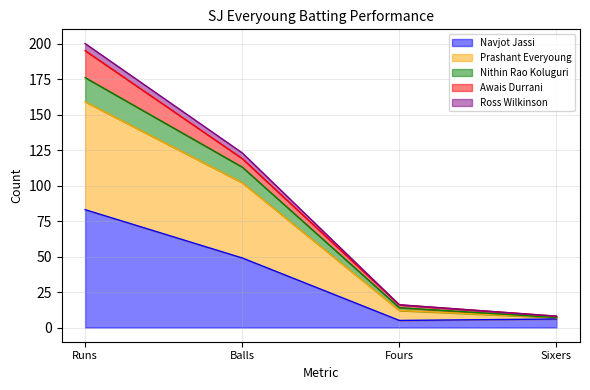

What is the average value of the Navjot Jassi series?

36